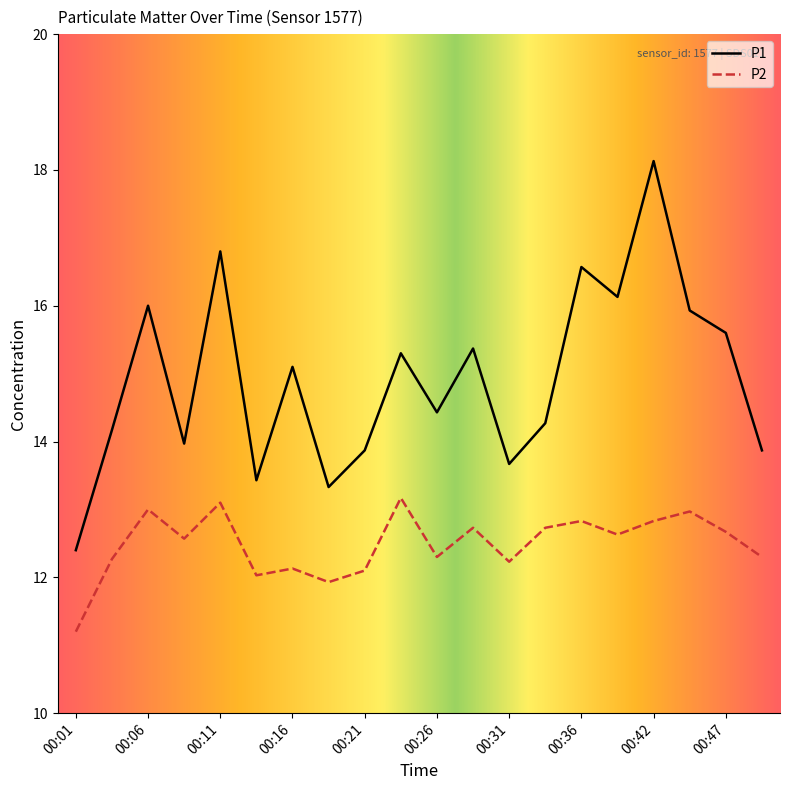

List the series in order of their overall mean, highest first.

P1, P2